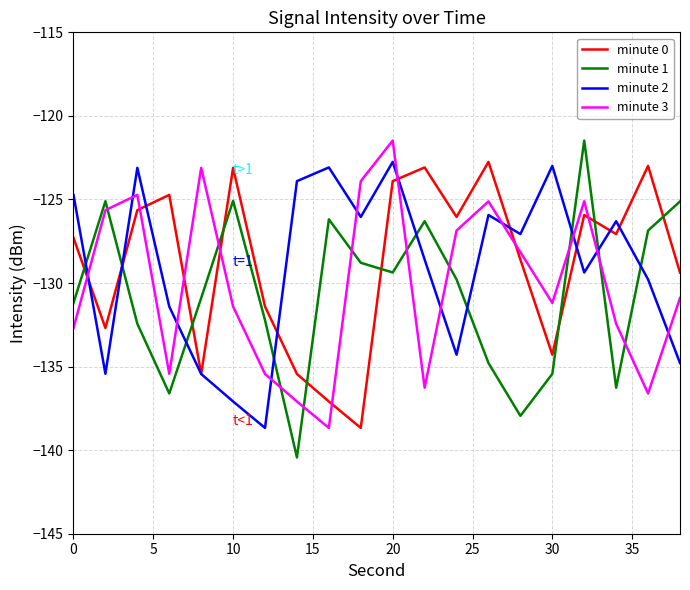

What is the maximum value for minute 3?

-121.5